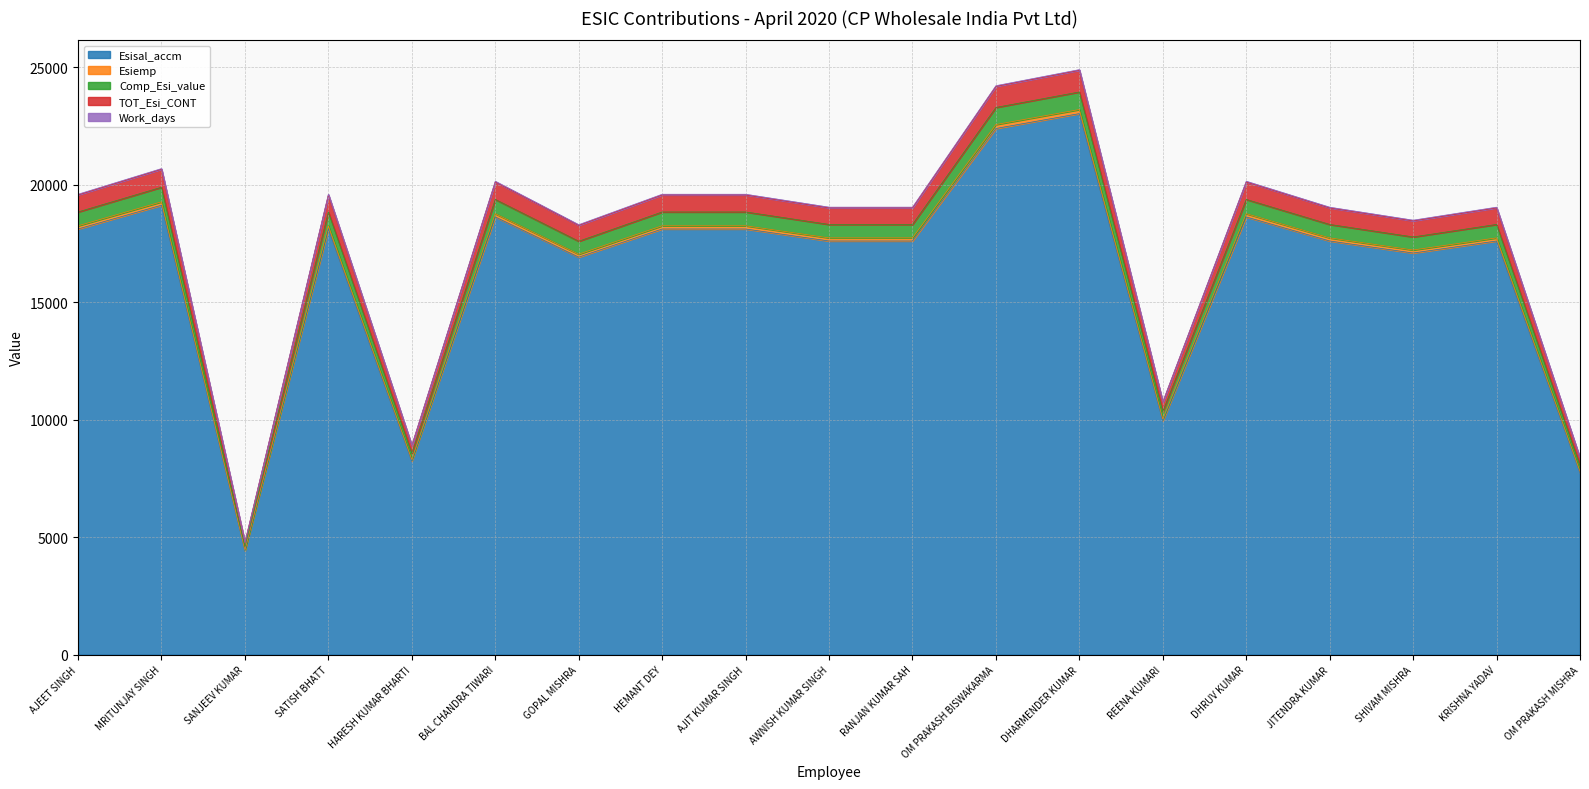

What is the maximum value for Esisal_accm?

23022.0